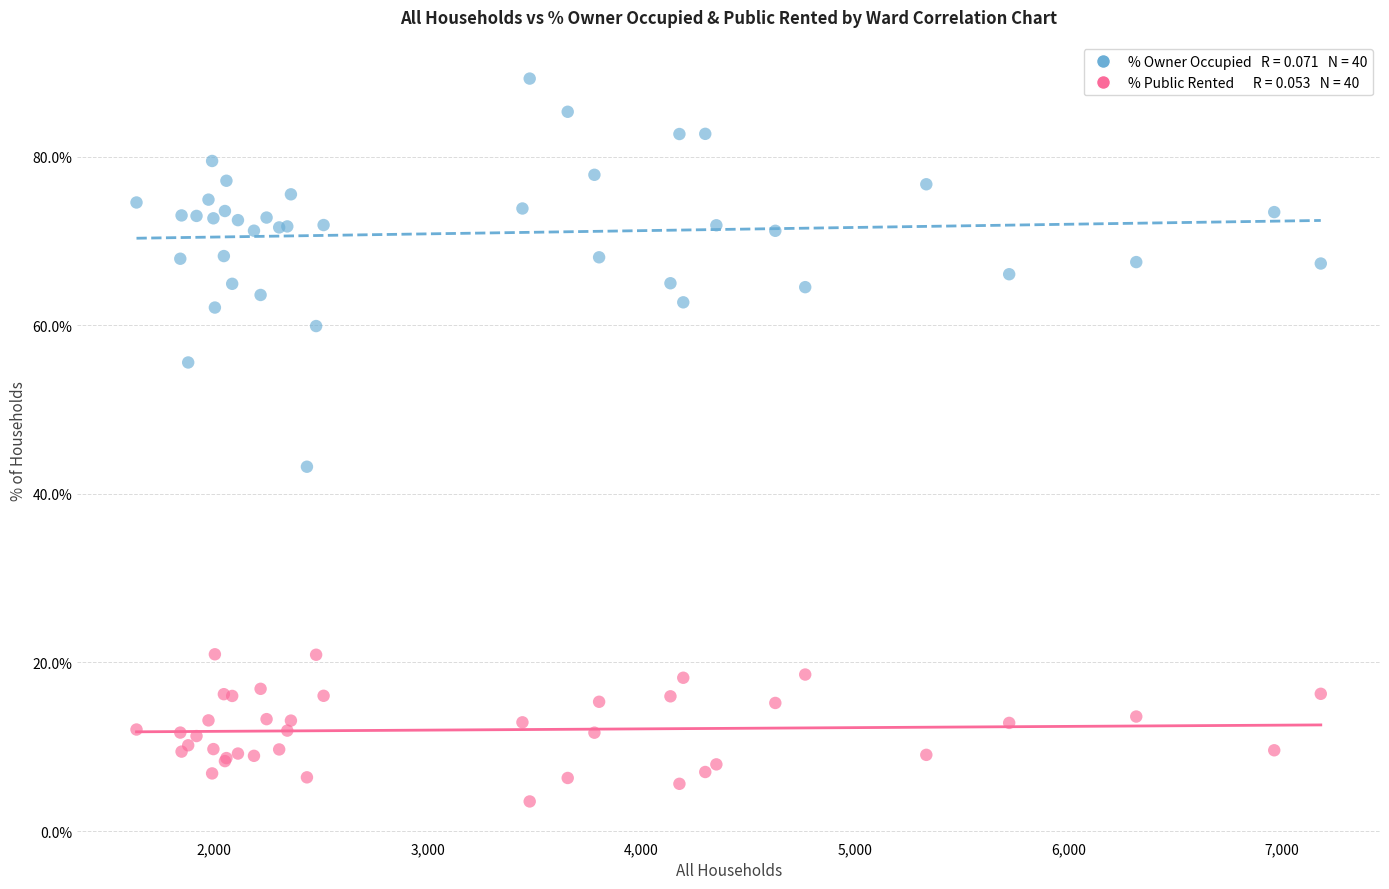

Across all series, what Y value is closest to 46?

43.2